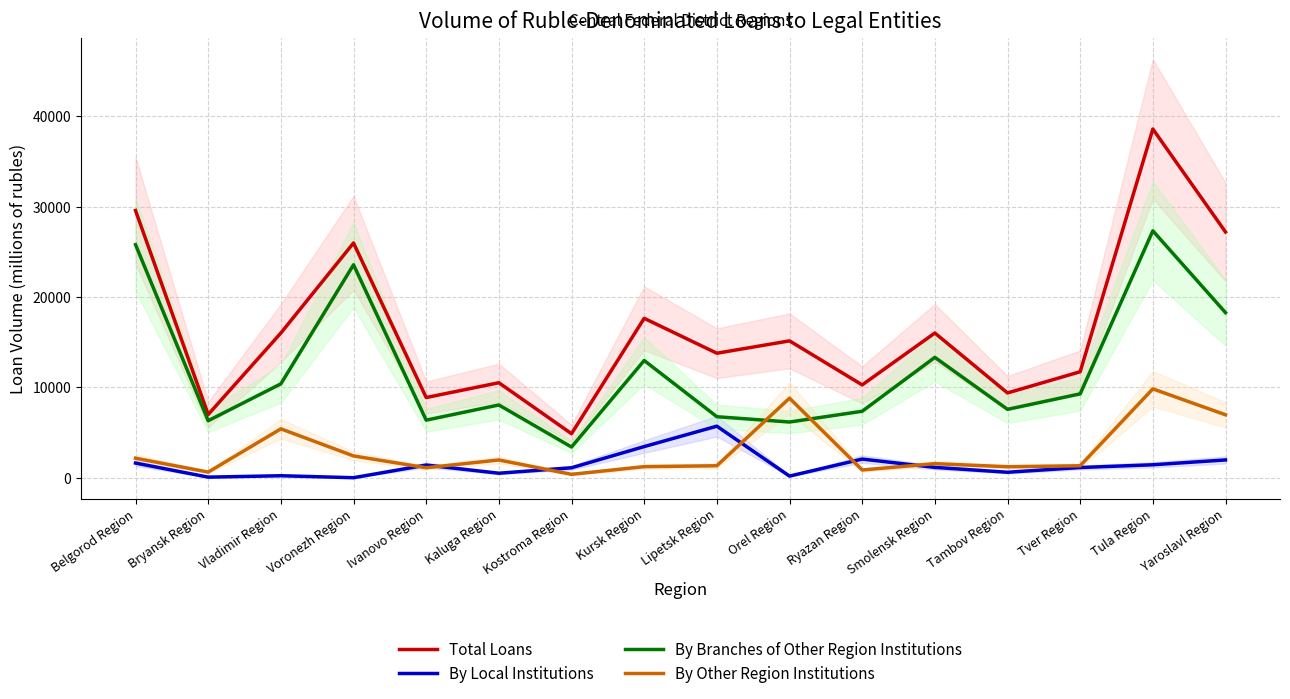

Which series has the largest range (max minus min)?

Total Loans